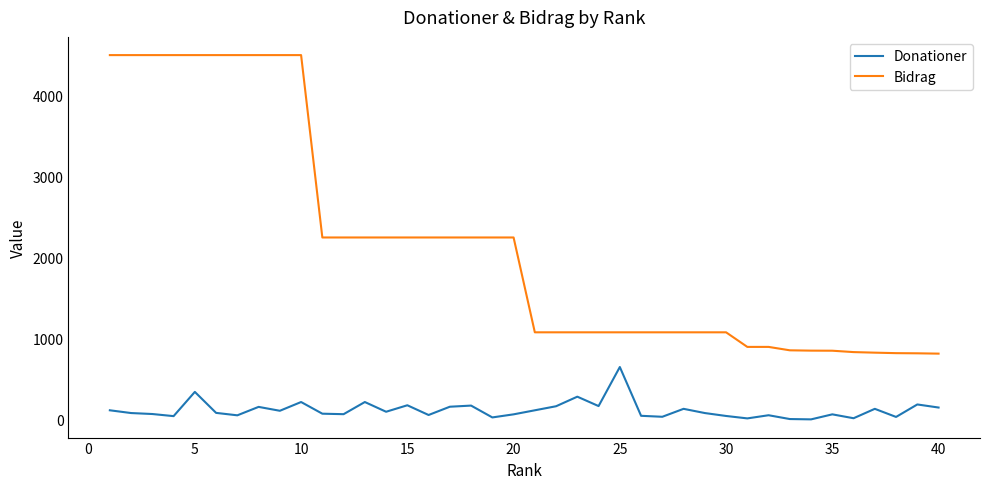

What are all the series names shown in the legend?

Donationer, Bidrag